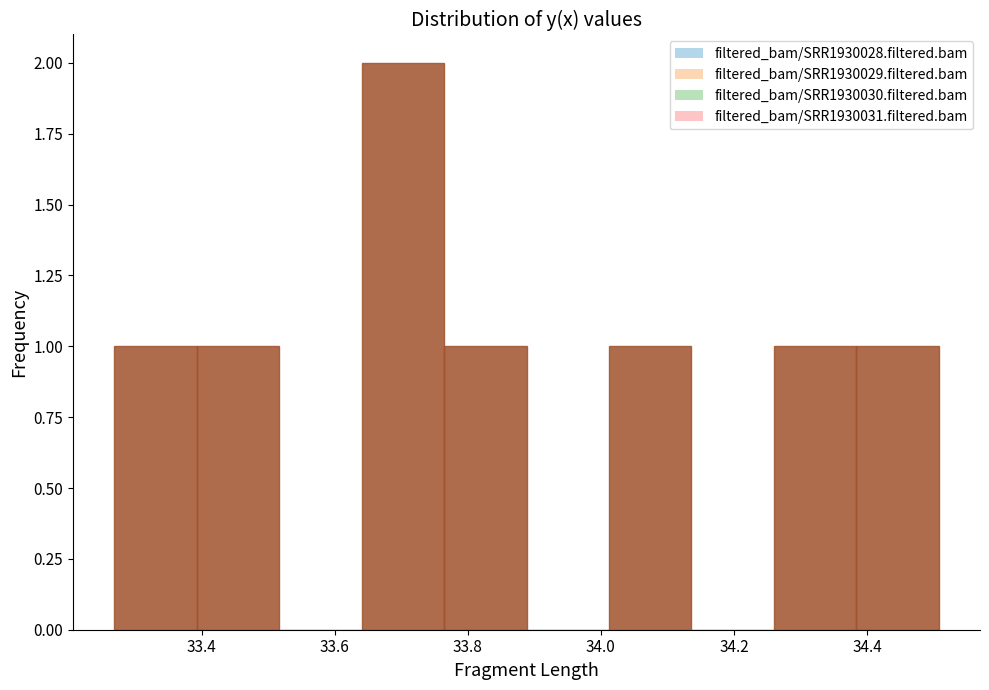

Reading left to right, list every bar in this chart as the range it spans on the x-axis followed by its height. Neither the bar edges nor the heights are printed on the chart, so give them approximately, as read against the axes.

33.26 to 33.40: 1
33.40 to 33.52: 1
33.52 to 33.64: 0
33.64 to 33.76: 2
33.76 to 33.88: 1
33.88 to 34.02: 0
34.02 to 34.14: 1
34.14 to 34.26: 0
34.26 to 34.38: 1
34.38 to 34.50: 1